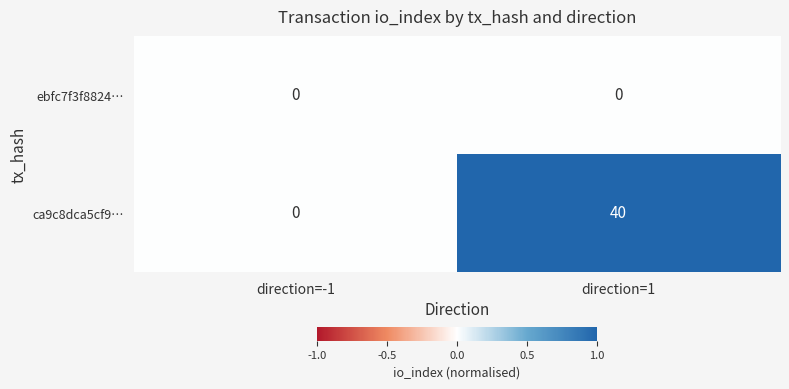

The ca9c8dca5cf9… series shows 0 at direction=-1. True or false?

True